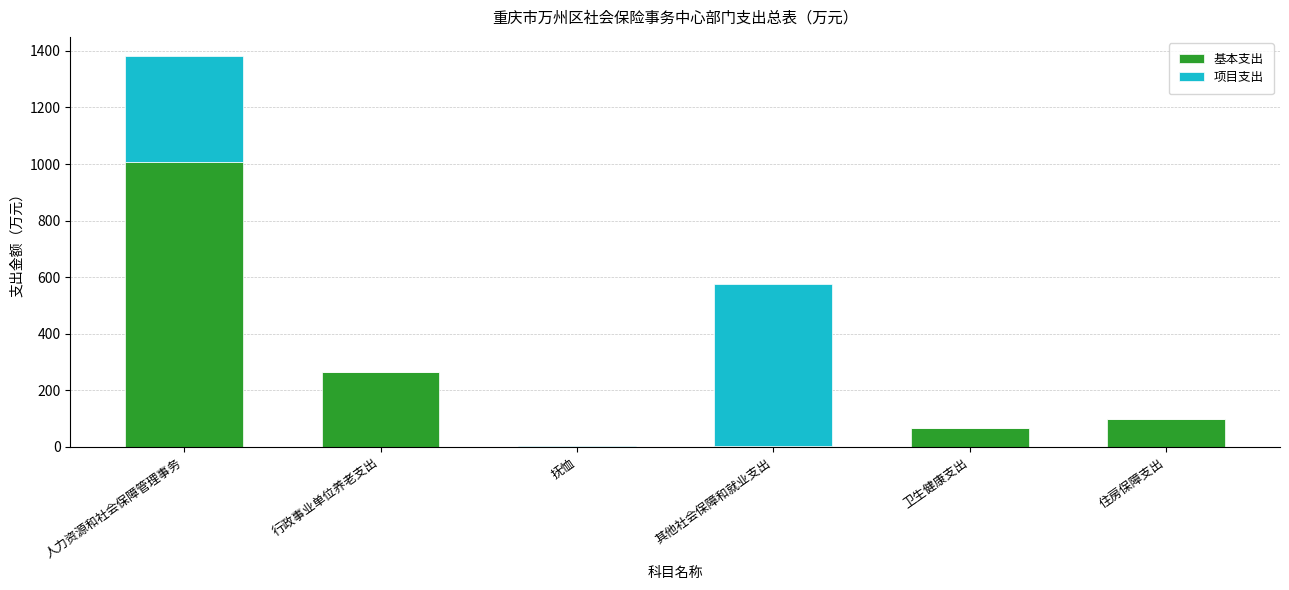

What is the total value across all series at 住房保障支出?

98.9